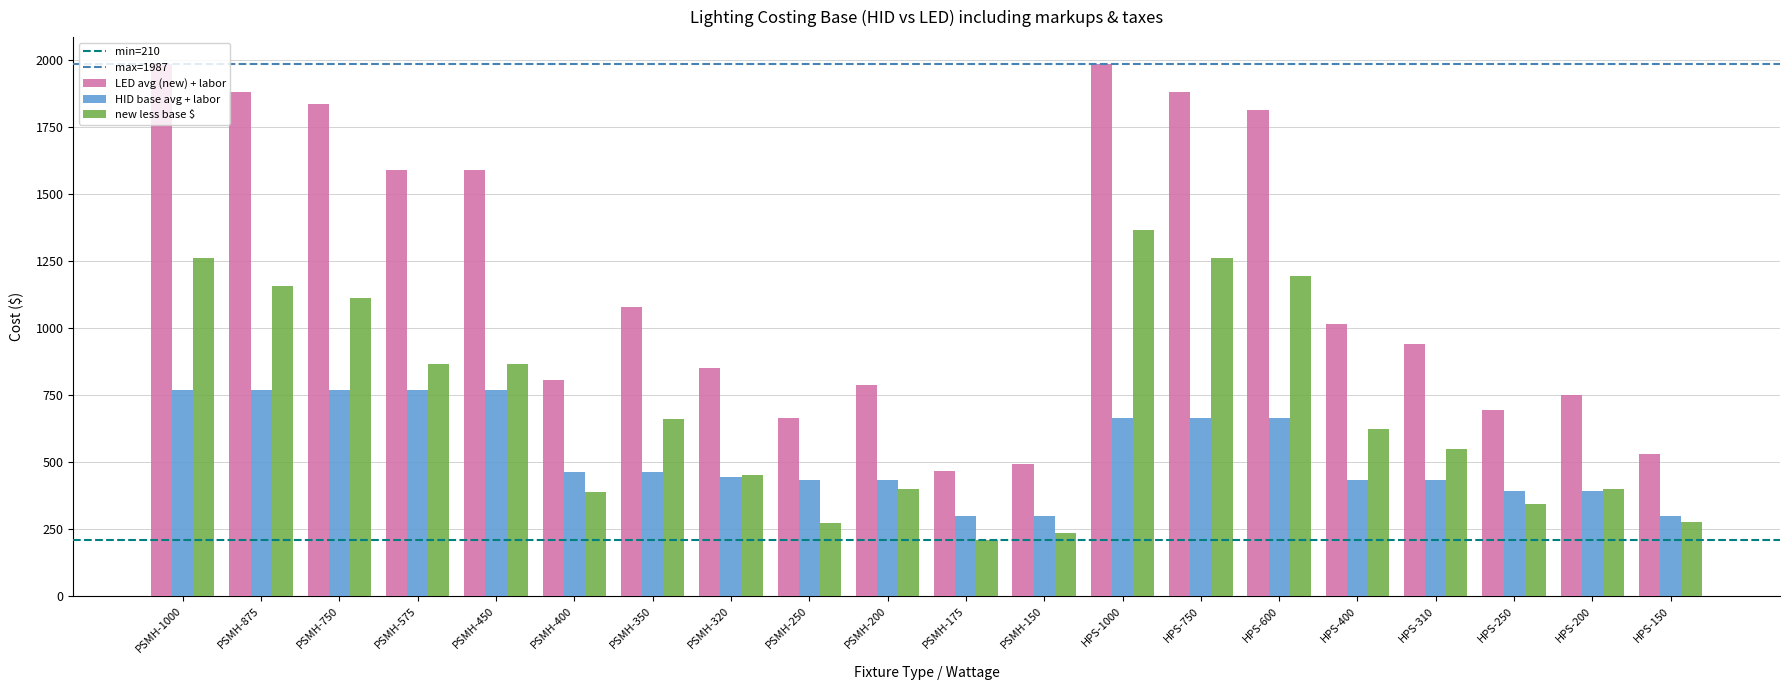

What is the label of the 9th bar from the right?

PSMH-150